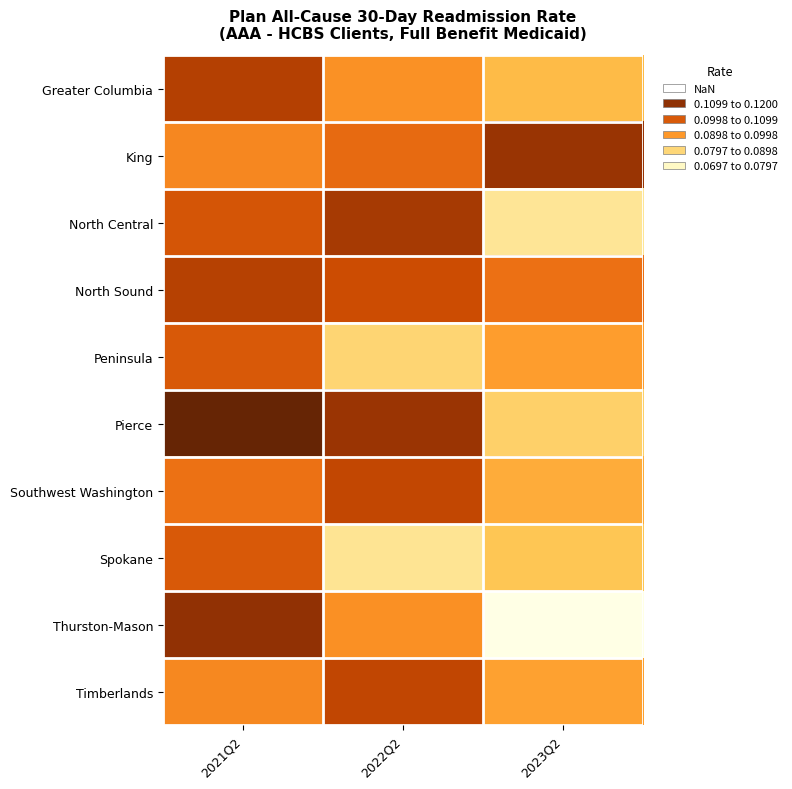

At how many categories does at least one series exceed 0?

3